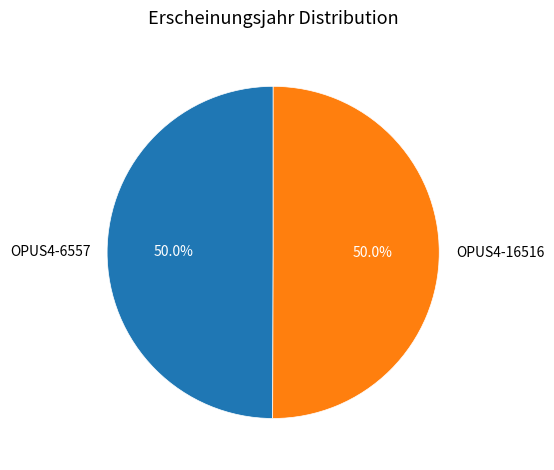

What percentage is NOT represented by OPUS4-6557?

50.0%